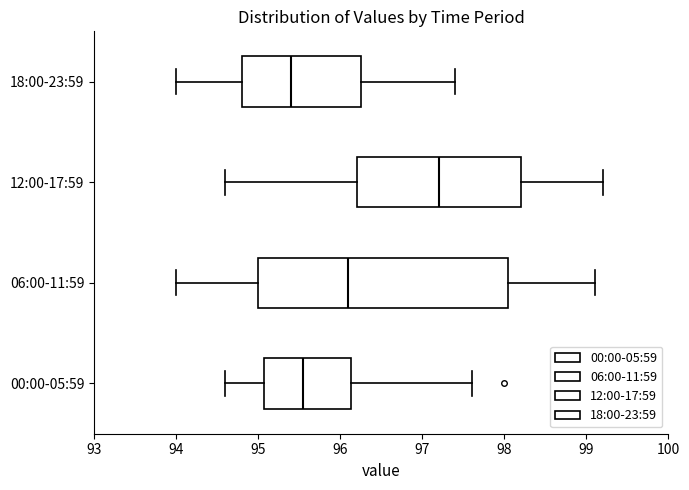

Which box has the furthest to the right median line?

12:00-17:59